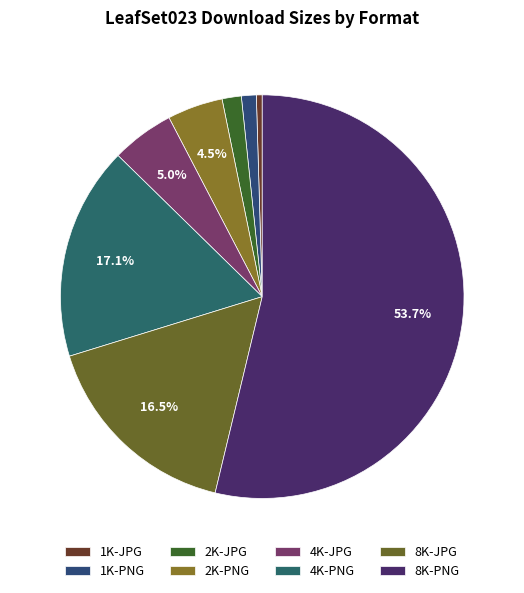

Combined, what portion of the pie is 8K-JPG and 8K-PNG?

70.2%